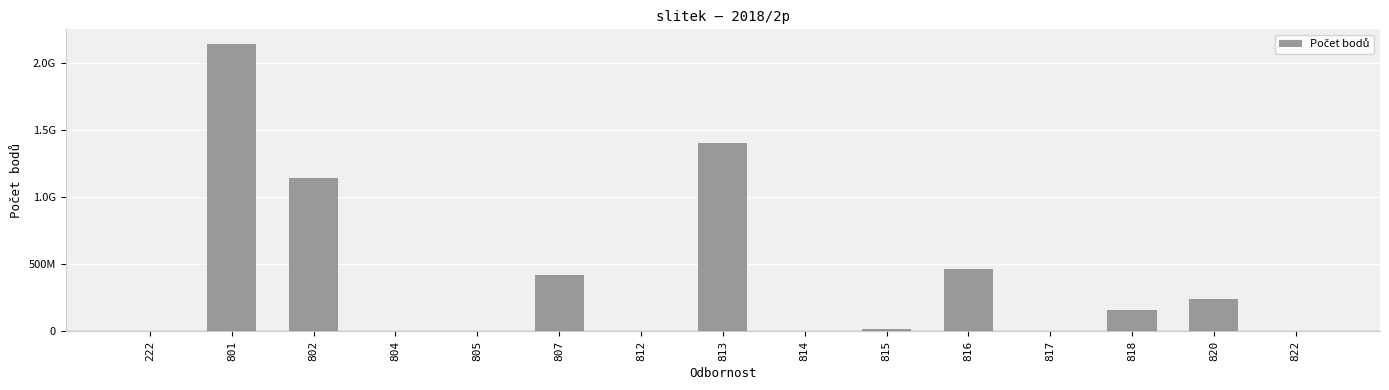

Reading left to right, extract all data points from this chart.

222=568330.0	801=2143726444.4	802=1141270501.0	804=-658.4	805=0.0	807=418205073.6	812=22074.0	813=1407115988.5	814=0.0	815=20045254.7	816=468252982.7	817=4359043.1	818=158605699.2	820=242324832.9	822=653.2